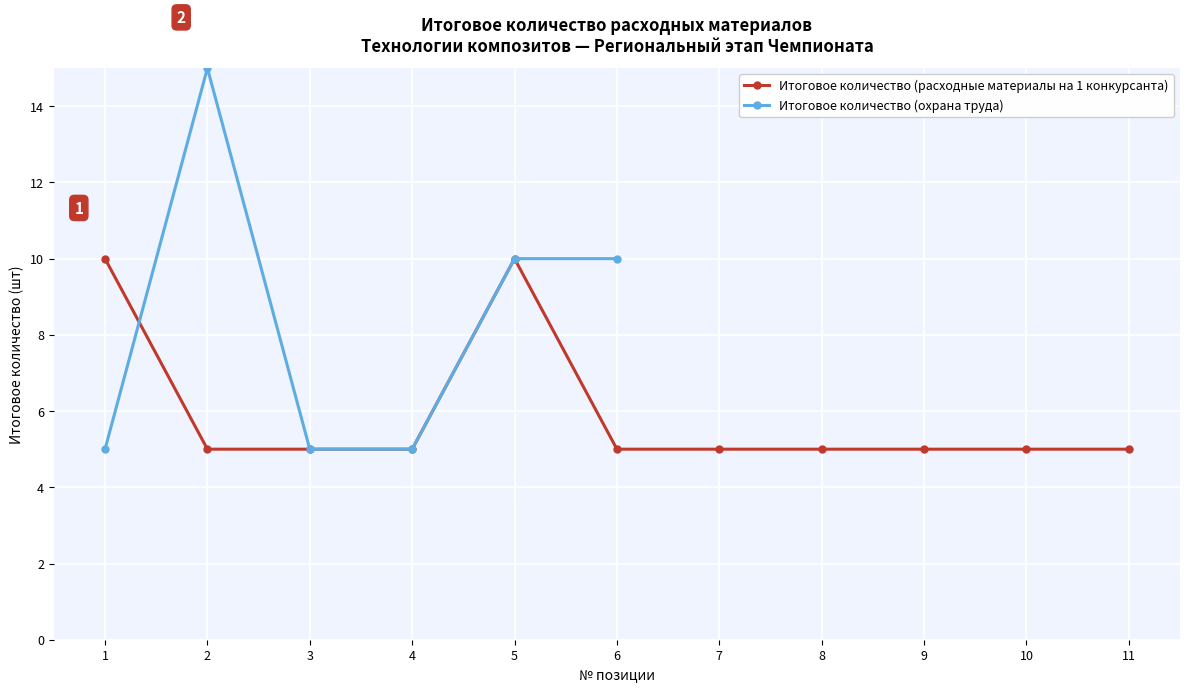

The chart shows a value of 17 at 1. True or false?

False